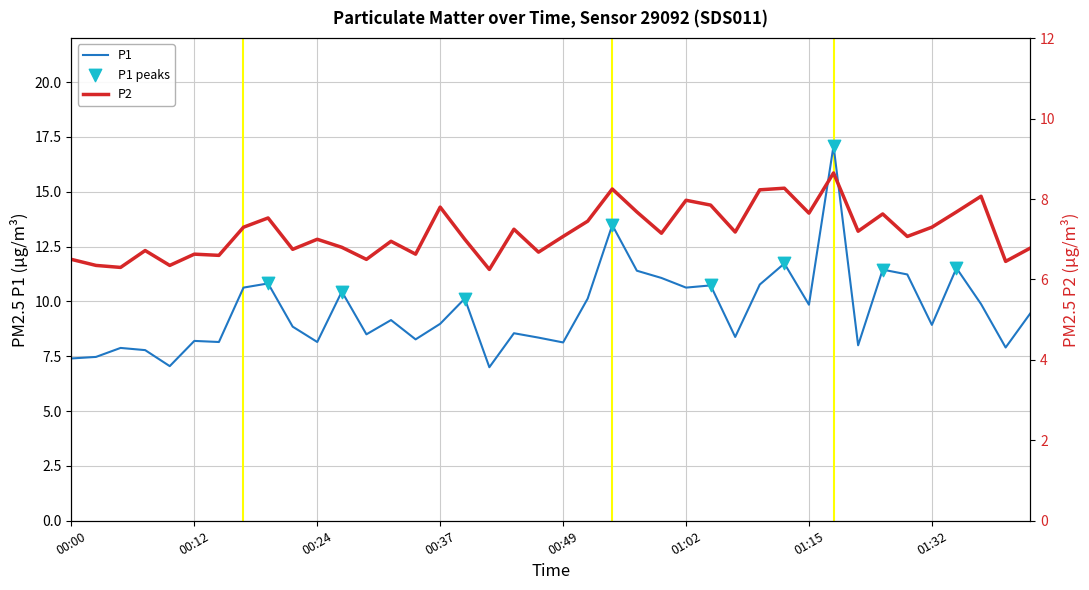

What are all the series names shown in the legend?

P1, P2